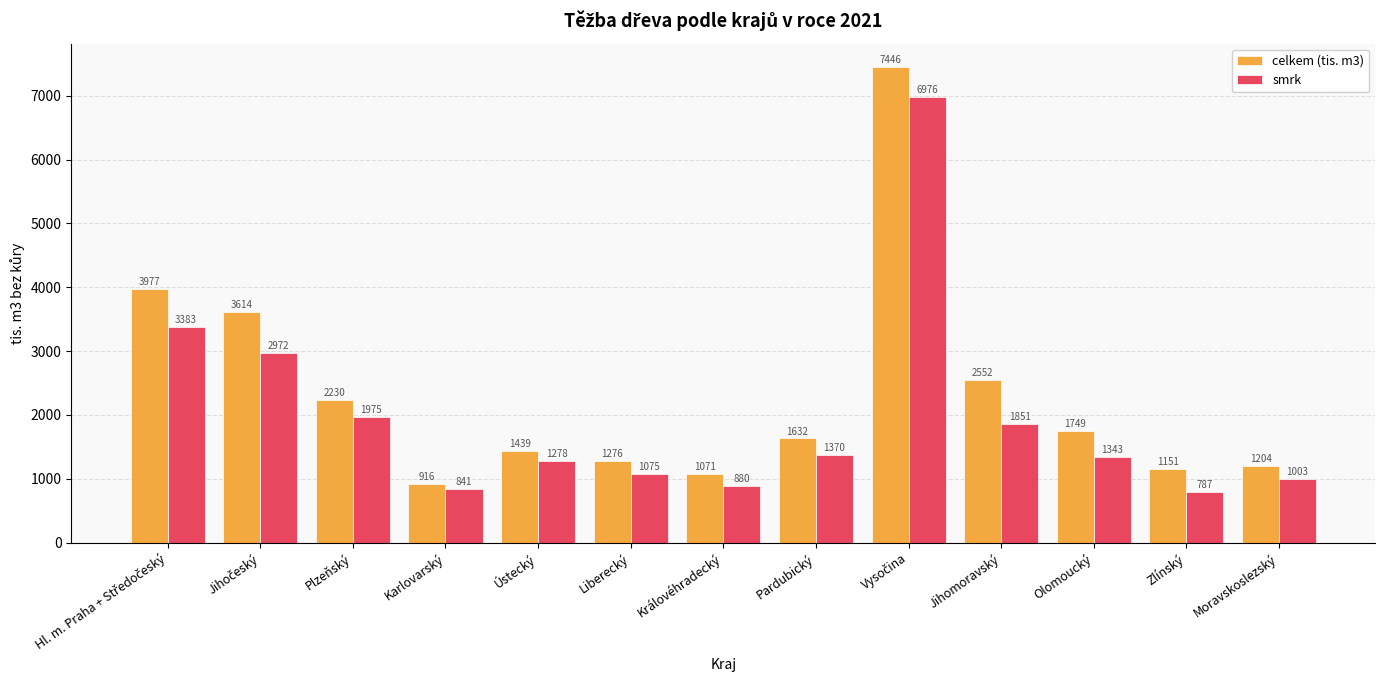

What is the highest value of the celkem (tis. m3) series?

7446.1